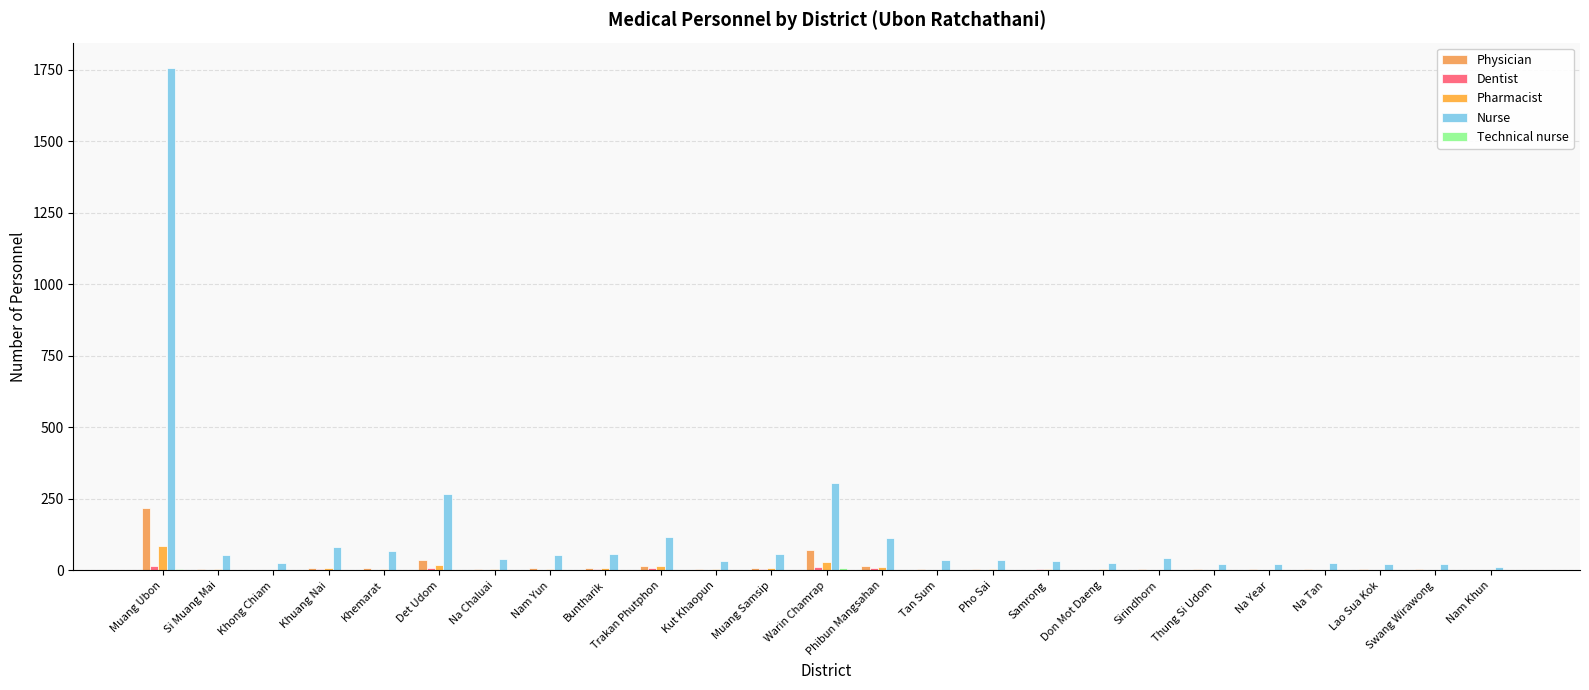

How many distinct data groups are displayed?

5